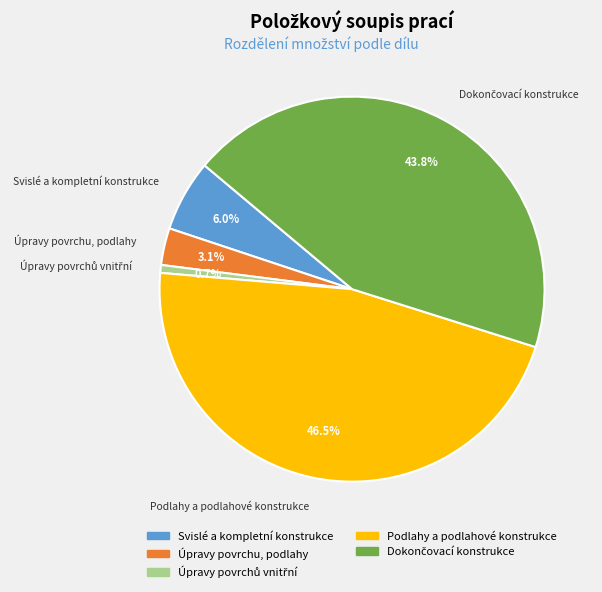

Is there a majority slice in this chart?

No